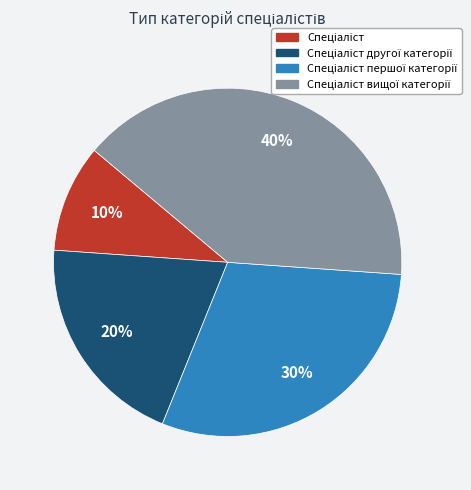

To the nearest percent, what is the average slice percentage?

25%